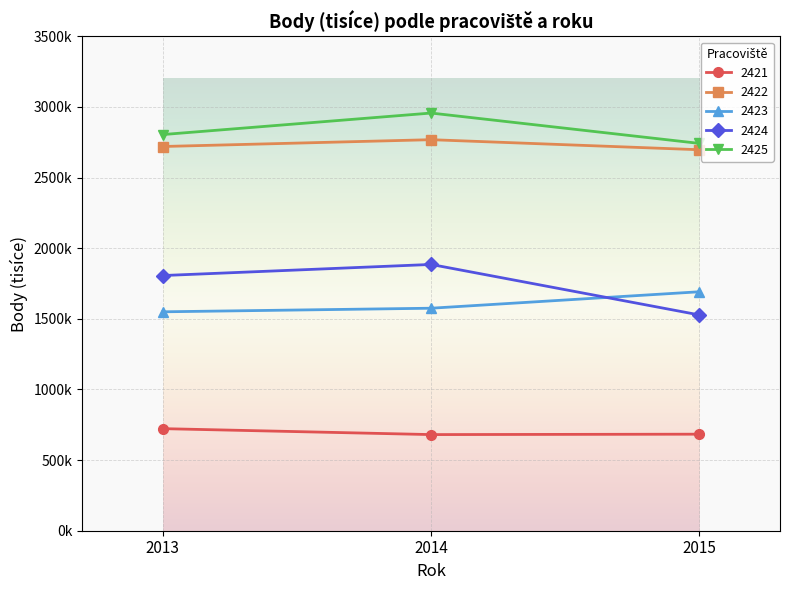

Between 2014 and 2015, which is larger?

2015